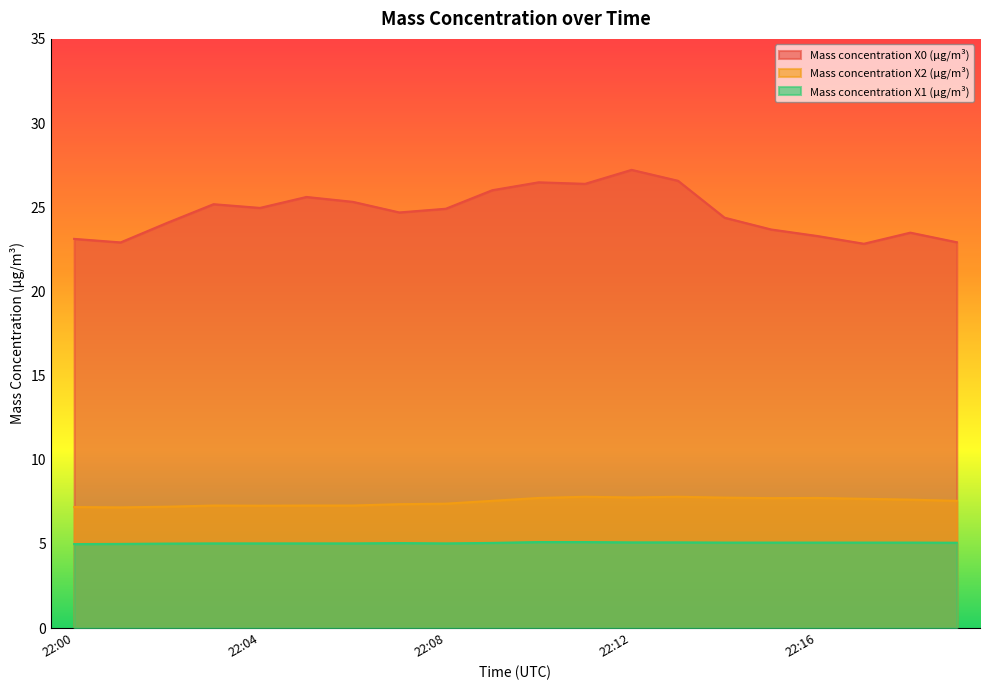

How many series are shown in this chart?

3